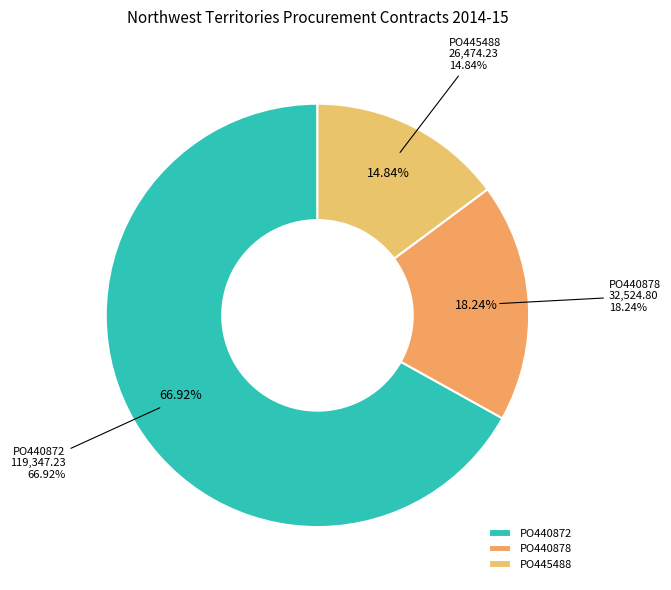

Does PO440872 account for over 50% of the chart?

Yes